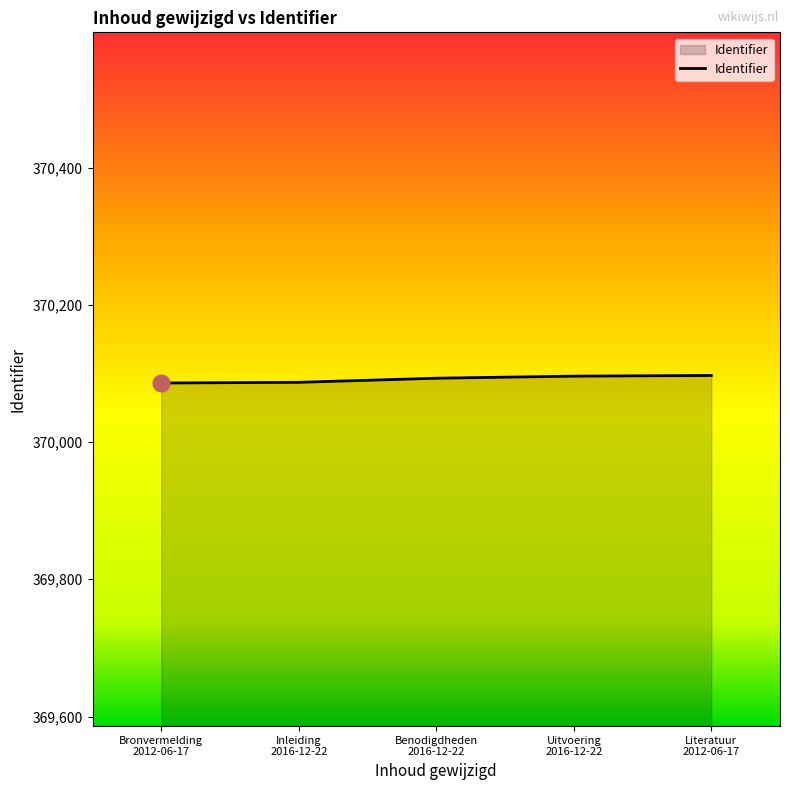

What is the average value?

370092